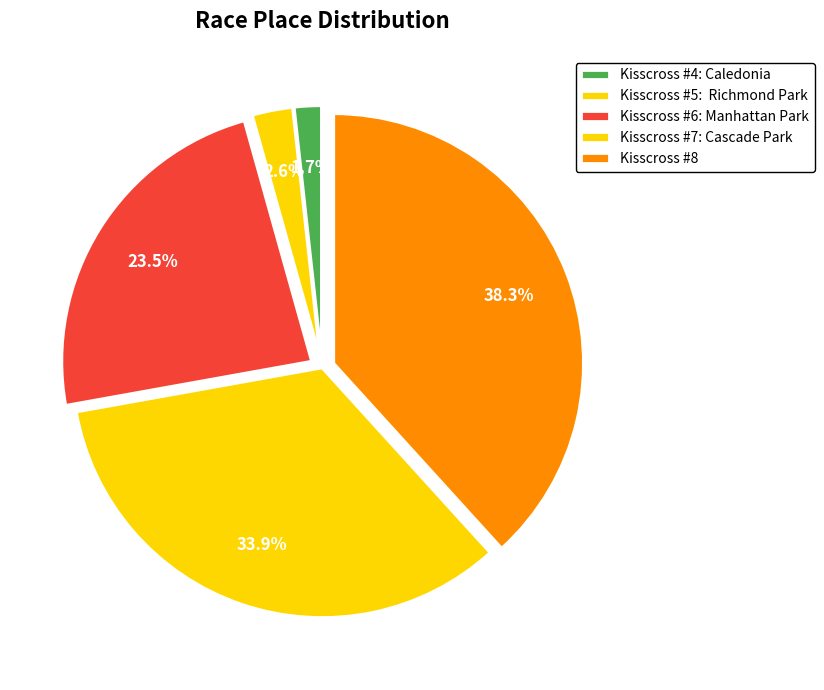

To the nearest percent, what is the difference between the Kisscross #6: Manhattan Park and Kisscross #7: Cascade Park slice percentages?

10%